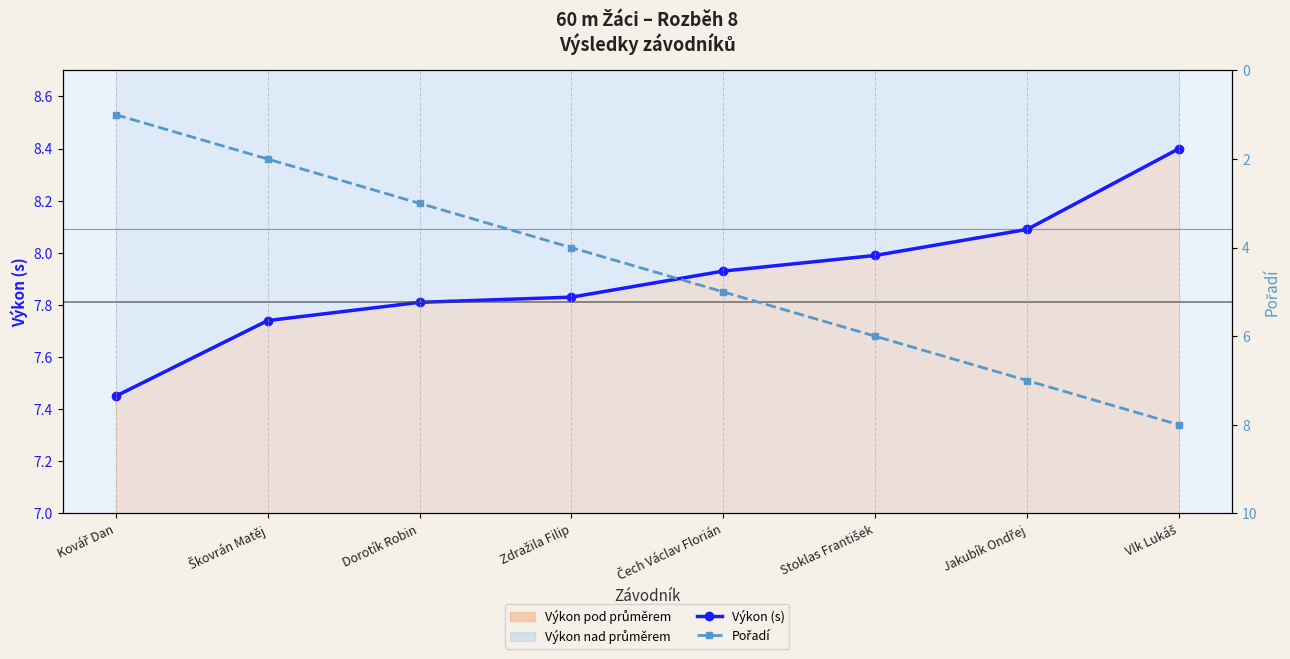

What is the value of the Pořadí point at the 3rd from the left?

3.0